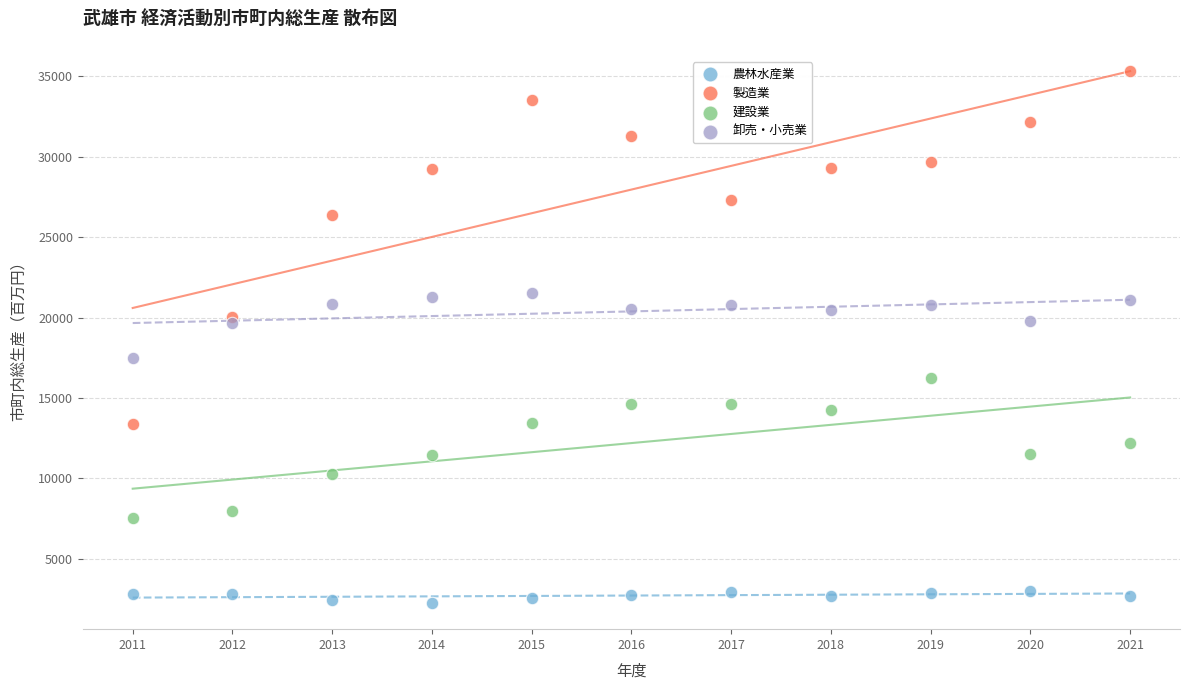

In the 製造業 series, what Y value is closest to 24336?

26378.0